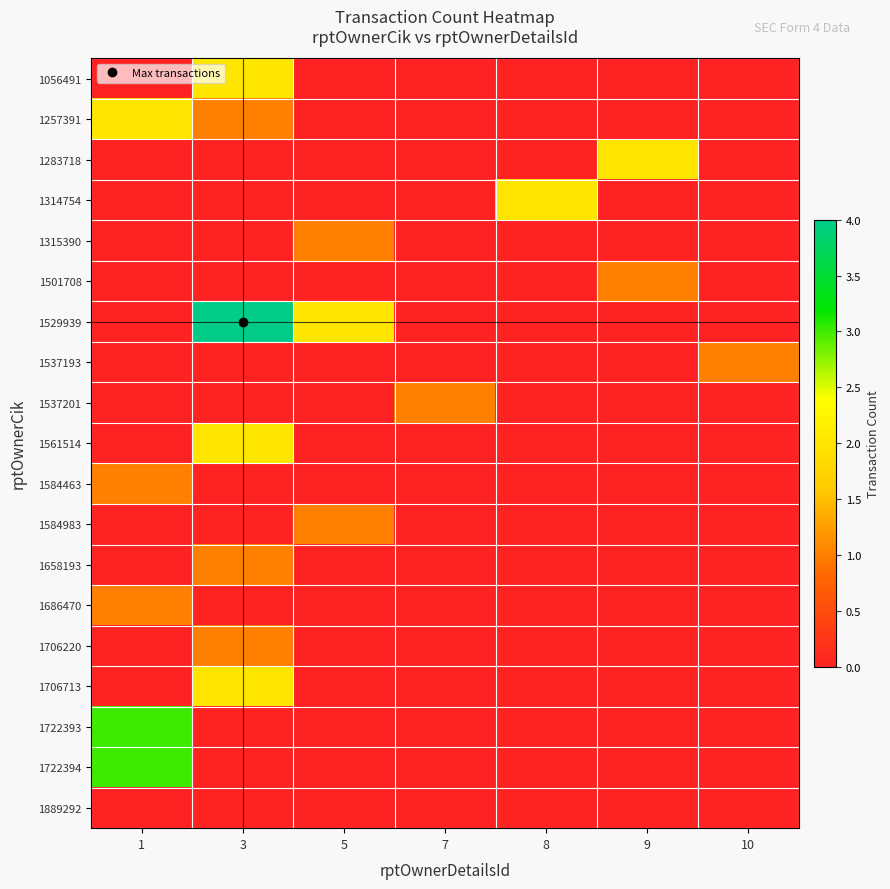

List the series in order of their peak value, lowest first.

1889292, 1315390, 1501708, 1537193, 1537201, 1584463, 1584983, 1658193, 1686470, 1706220, 1056491, 1257391, 1283718, 1314754, 1561514, 1706713, 1722393, 1722394, 1529939